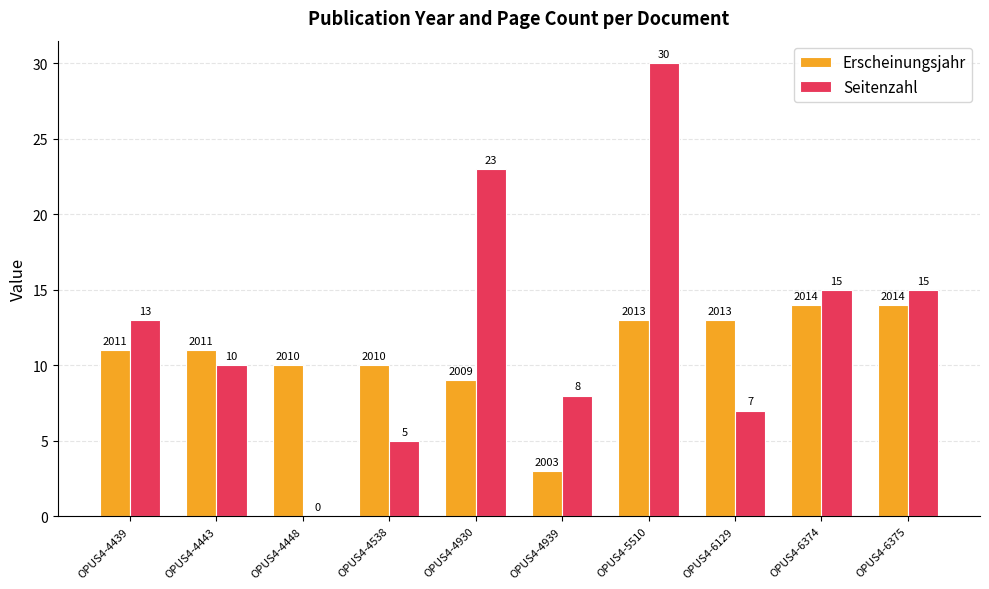

What is the sum of the Seitenzahl values at OPUS4-4939 and OPUS4-6374?

23